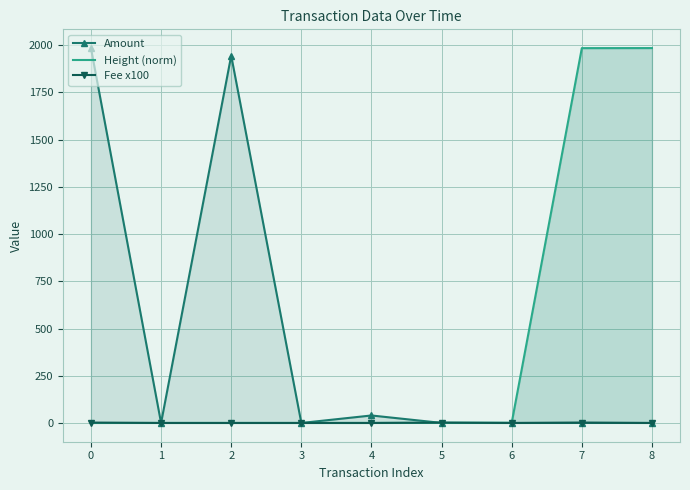

What is the value of the Amount point at the 5th from the left?

39.7